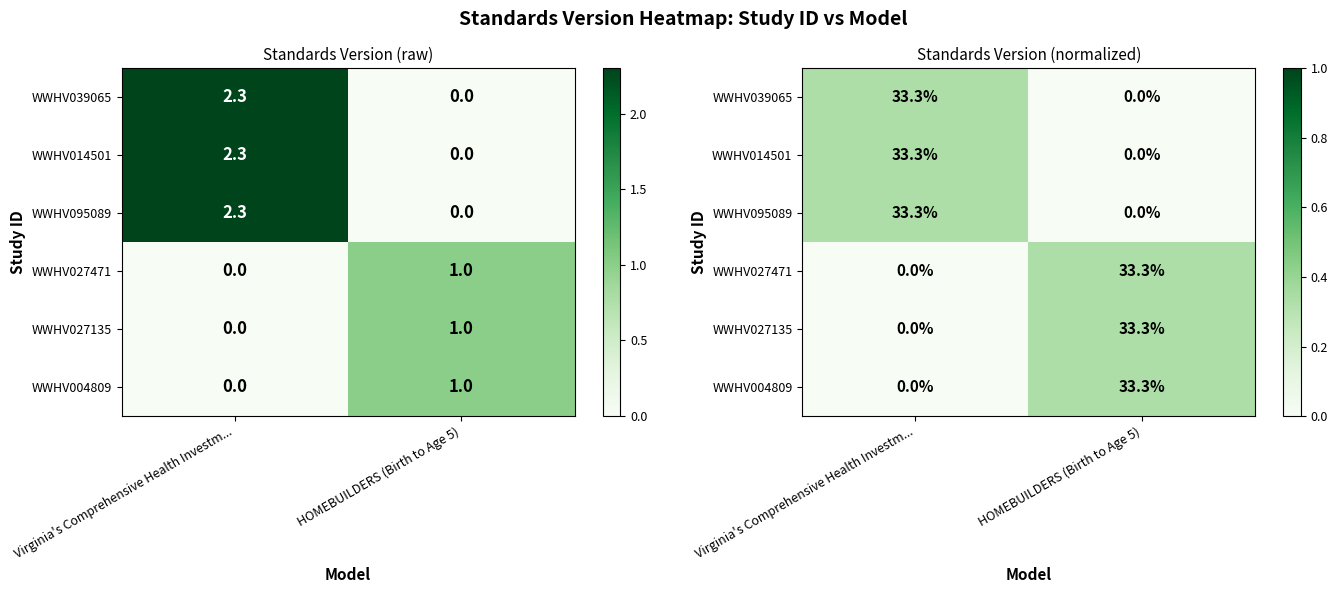

Between Virginia's Comprehensive Health Investm... and HOMEBUILDERS (Birth to Age 5), which is larger?

Virginia's Comprehensive Health Investm...